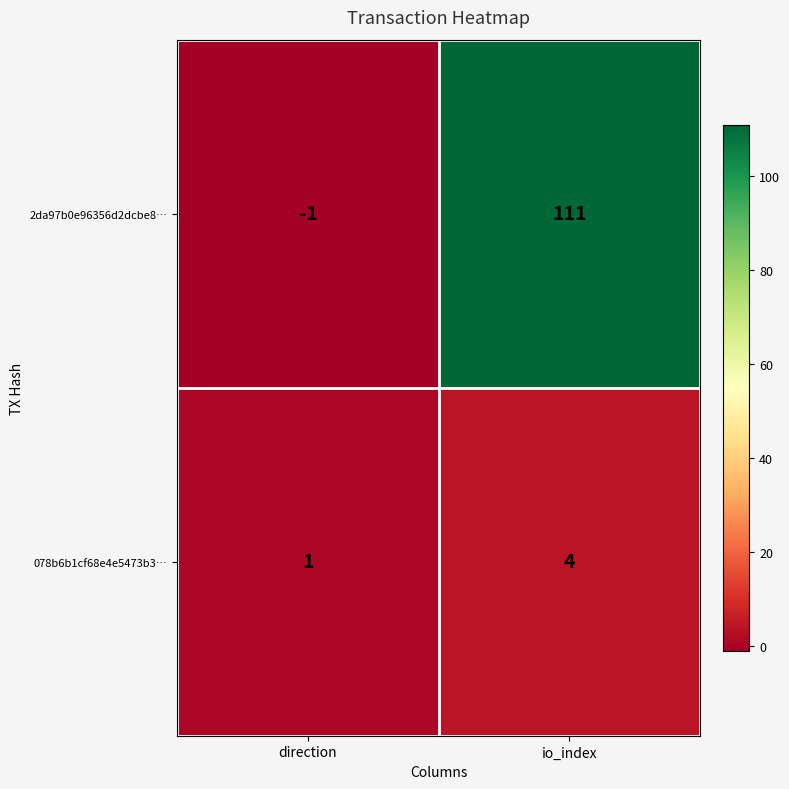

Which series changed the most between direction and io_index?

2da97b0e96356d2dcbe8…